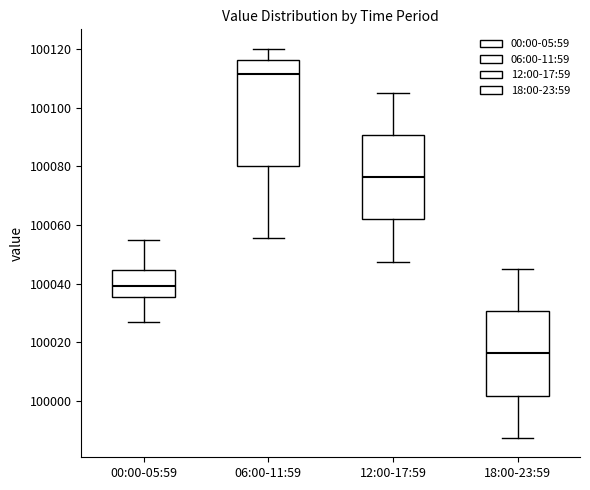

Where does the upper whisker of the box for 00:00-05:59 end on the y-axis? The values are not printed on the chart, so give them approximately, as read against the axis.

100054